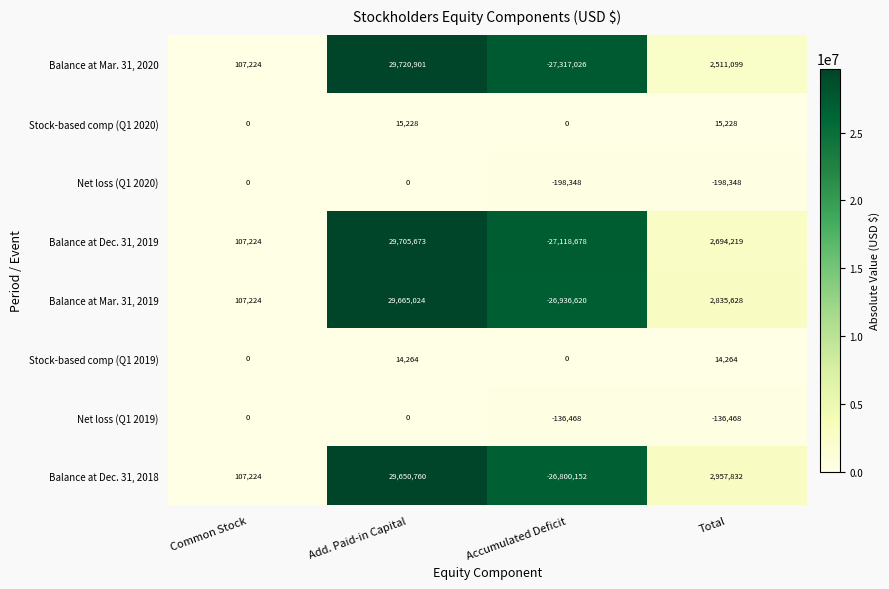

The value of Balance at Dec. 31, 2019 at Total is 1500901. True or false?

False